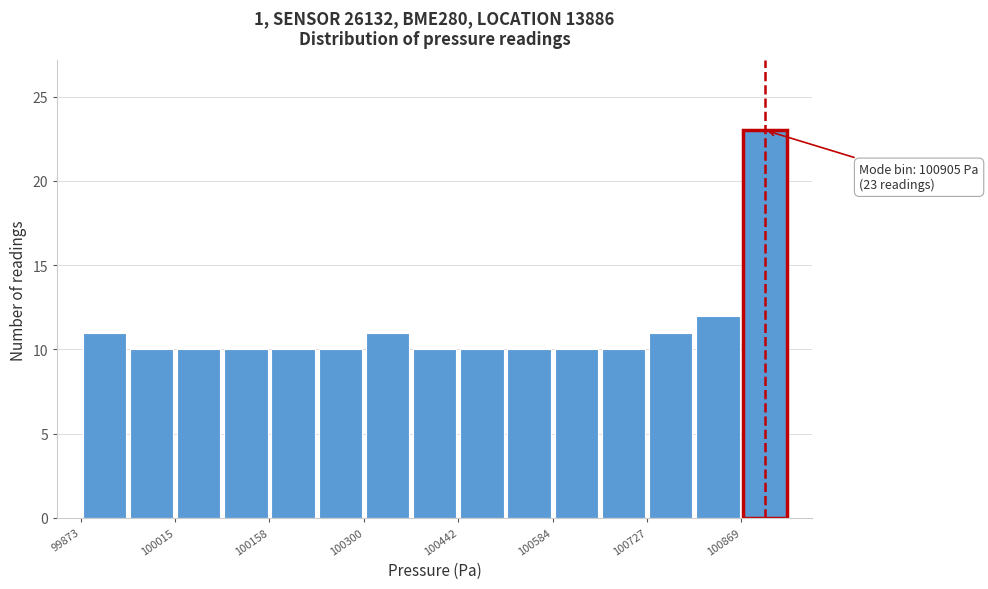

Around what value on the x-axis is the tallest bar? Give the approximate position of its centre, as read against the axis.

100900